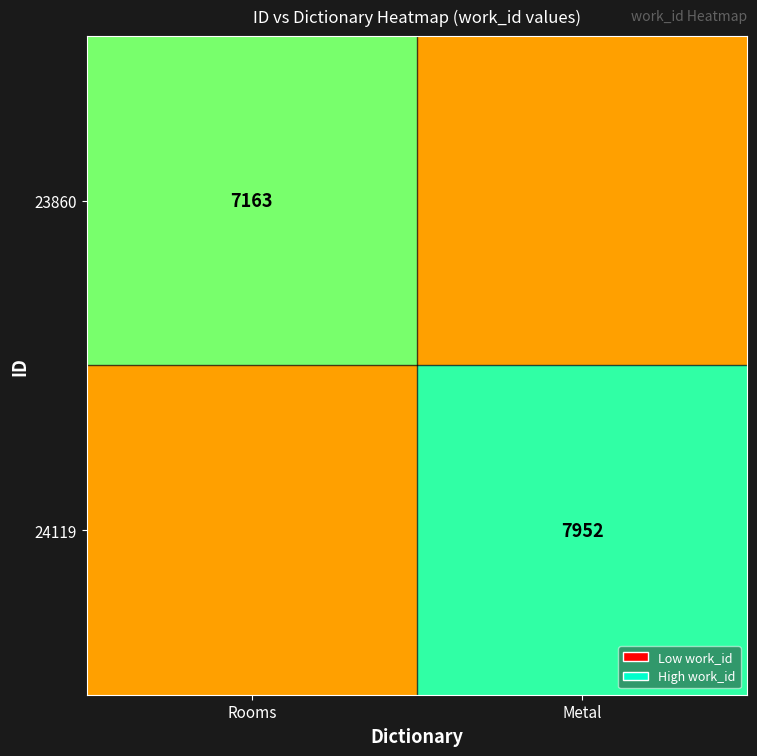

The value of 24119 at Metal is 7952.0. True or false?

True